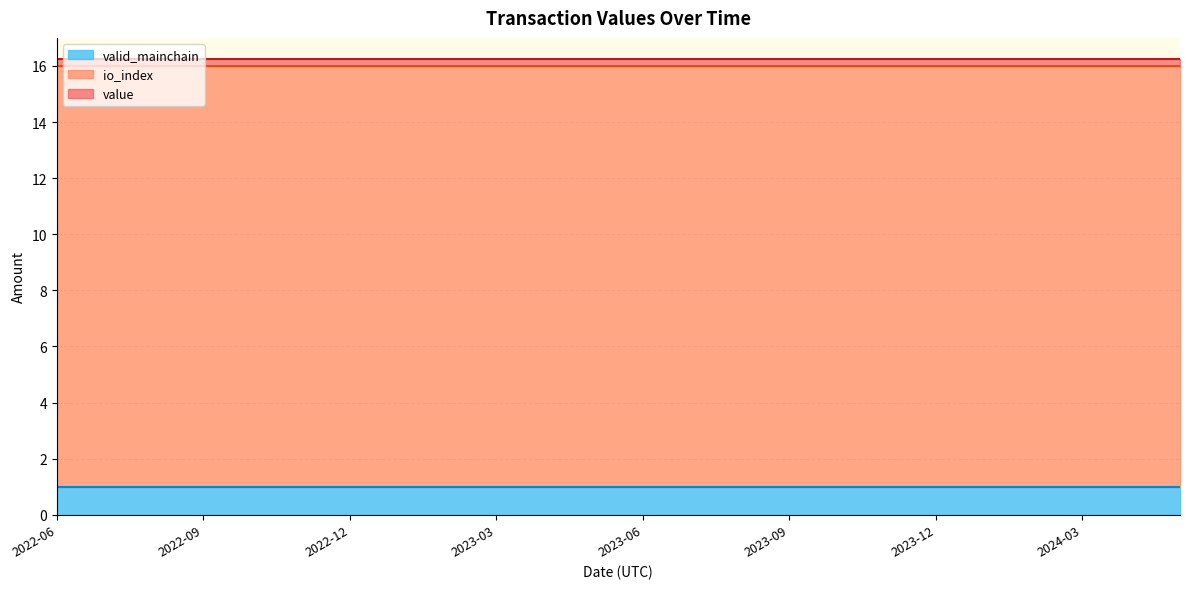

What are all the series names shown in the legend?

valid_mainchain, io_index, value